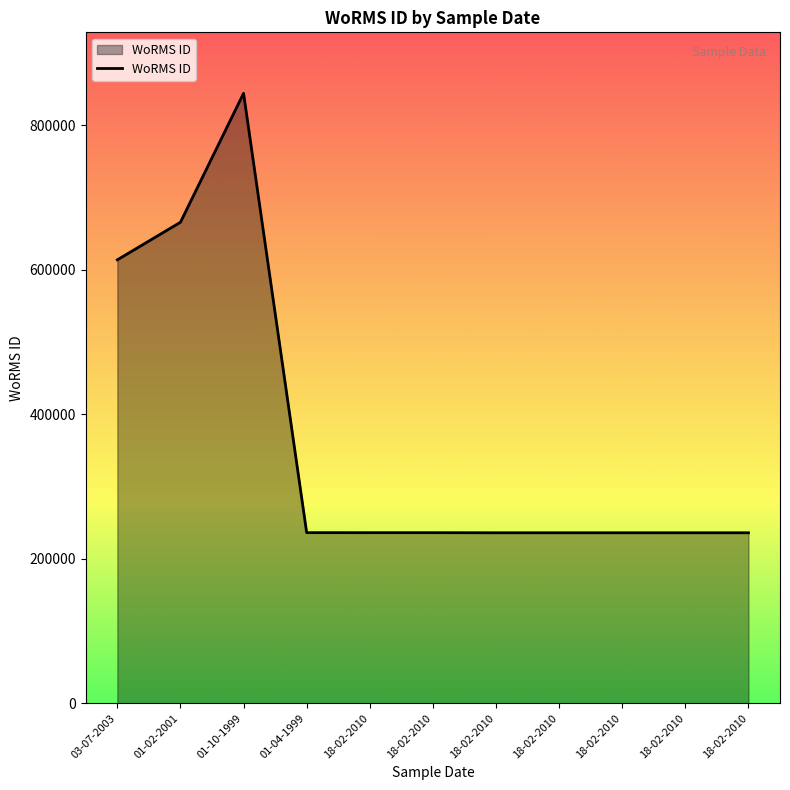

Does the chart display data point markers on the line(s)?

No